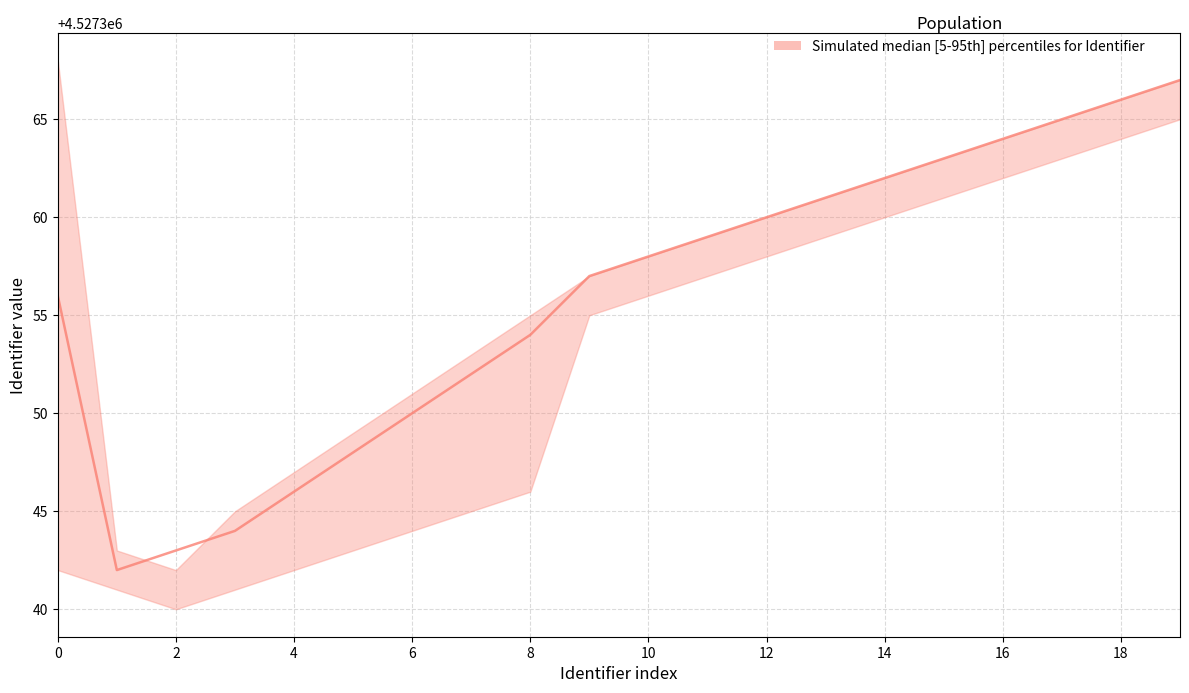

What is the greatest value displayed?

4527367